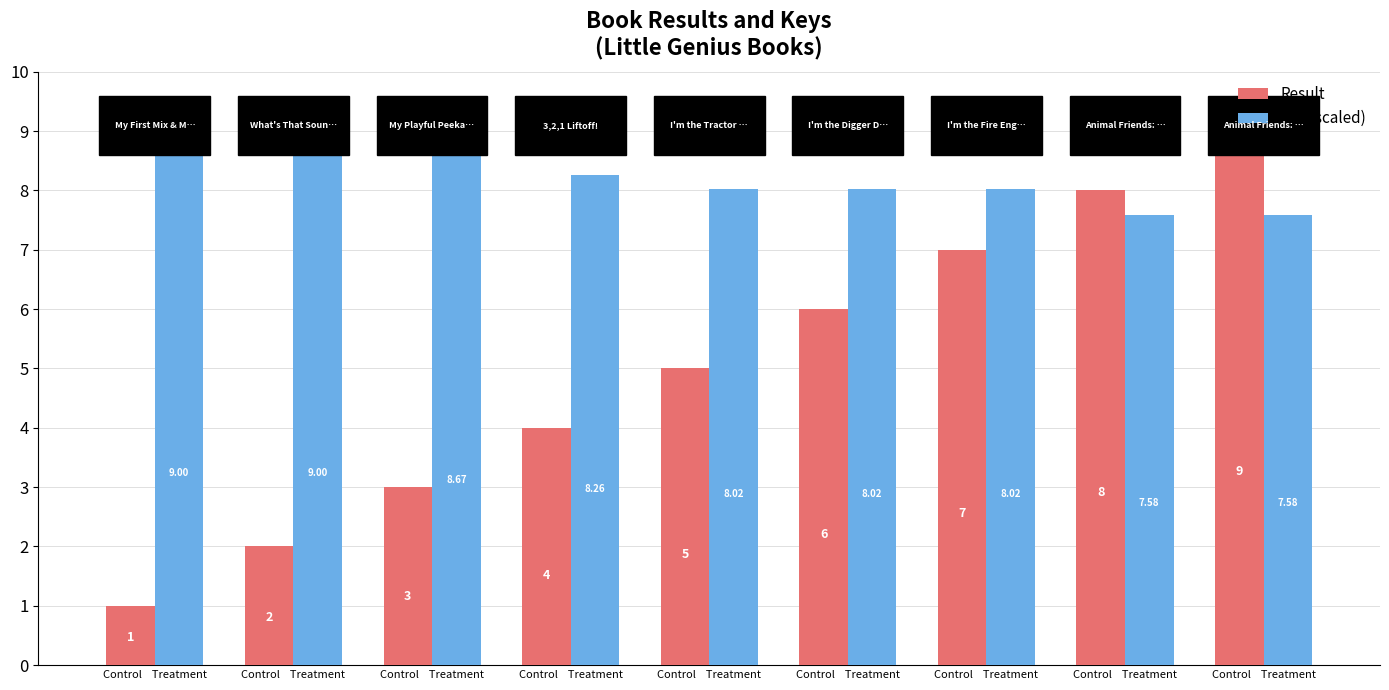

How many distinct data groups are displayed?

2